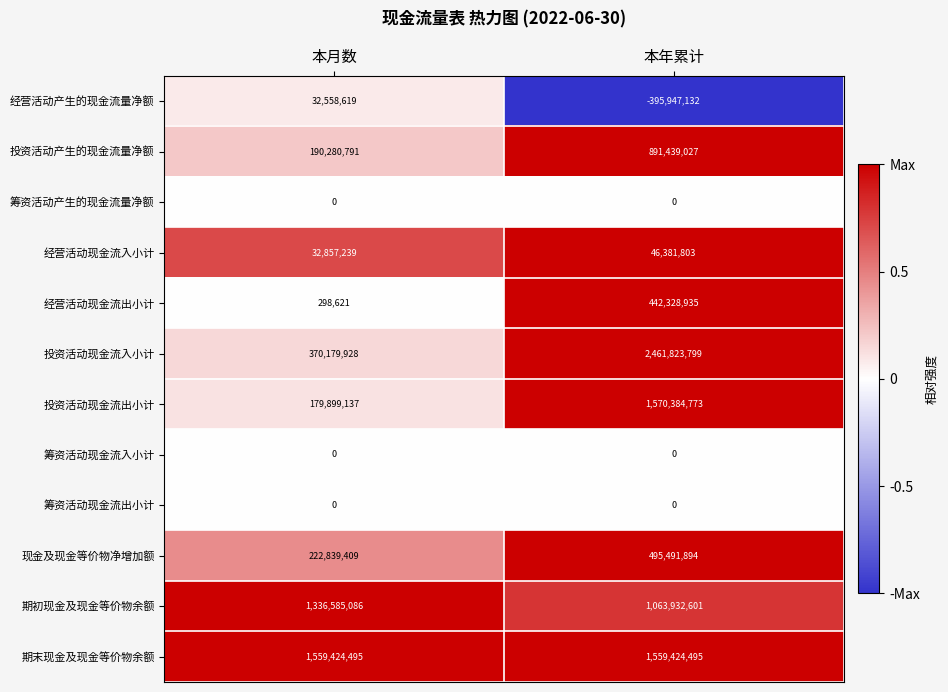

What value does the 经营活动现金流入小计 series have at 本年累计, to the nearest 100?

46381800